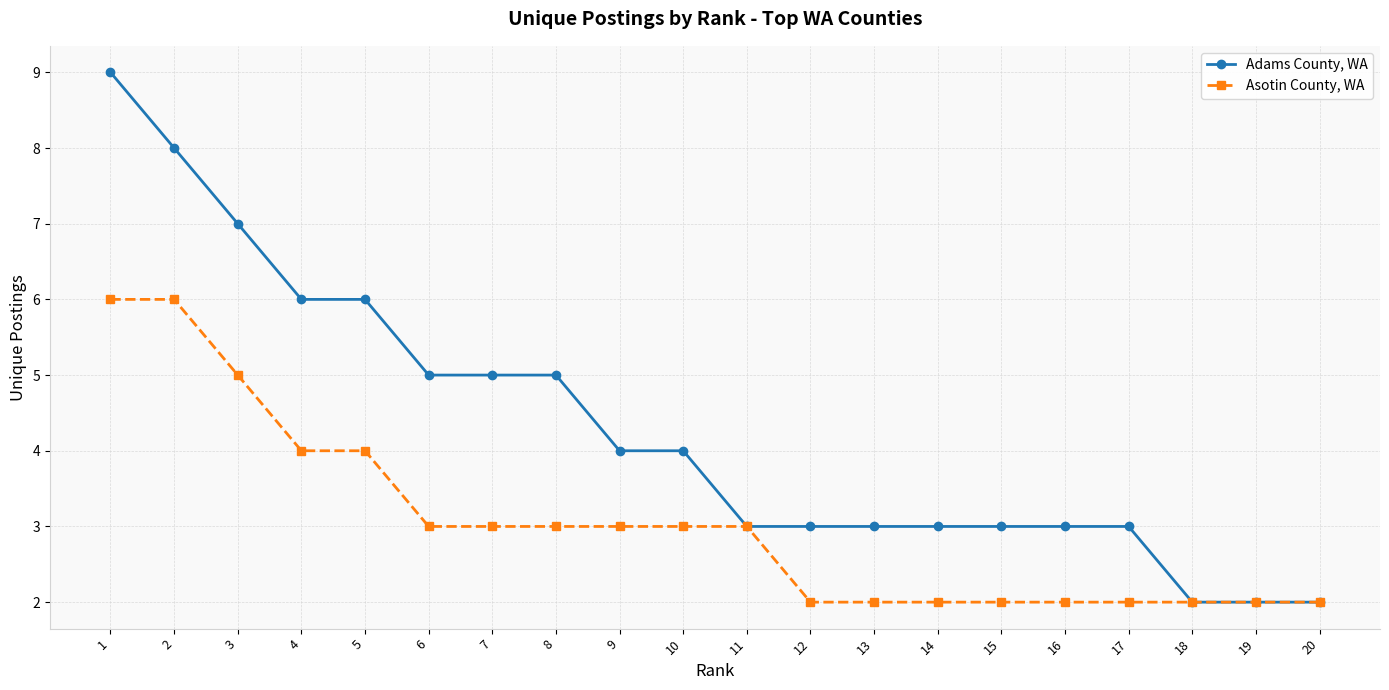

Is it true that Adams County, WA equals 9 at 1?

True